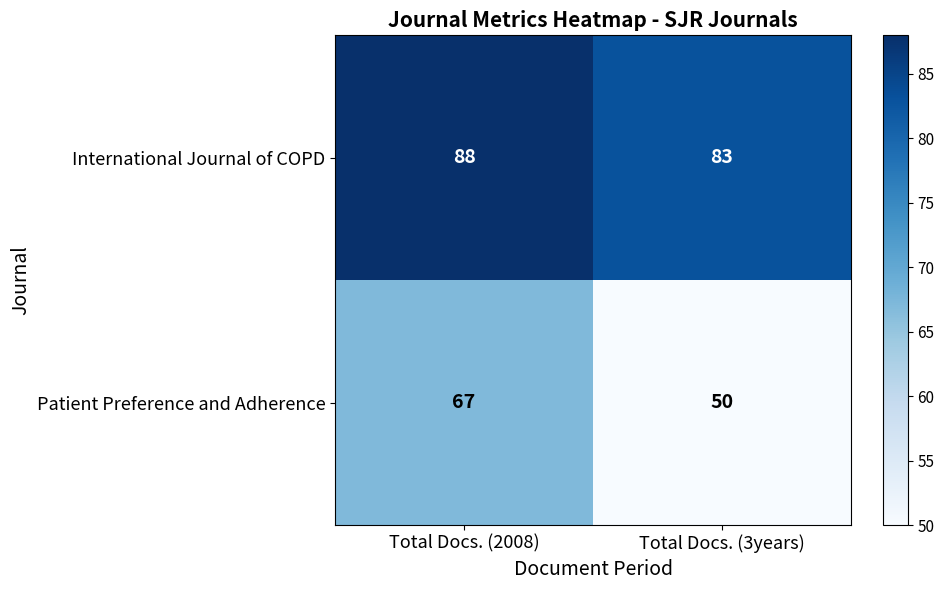

Reading right to left, extract all data points from this chart.

International Journal of COPD: Total Docs. (3years)=83	Total Docs. (2008)=88
Patient Preference and Adherence: Total Docs. (3years)=50	Total Docs. (2008)=67